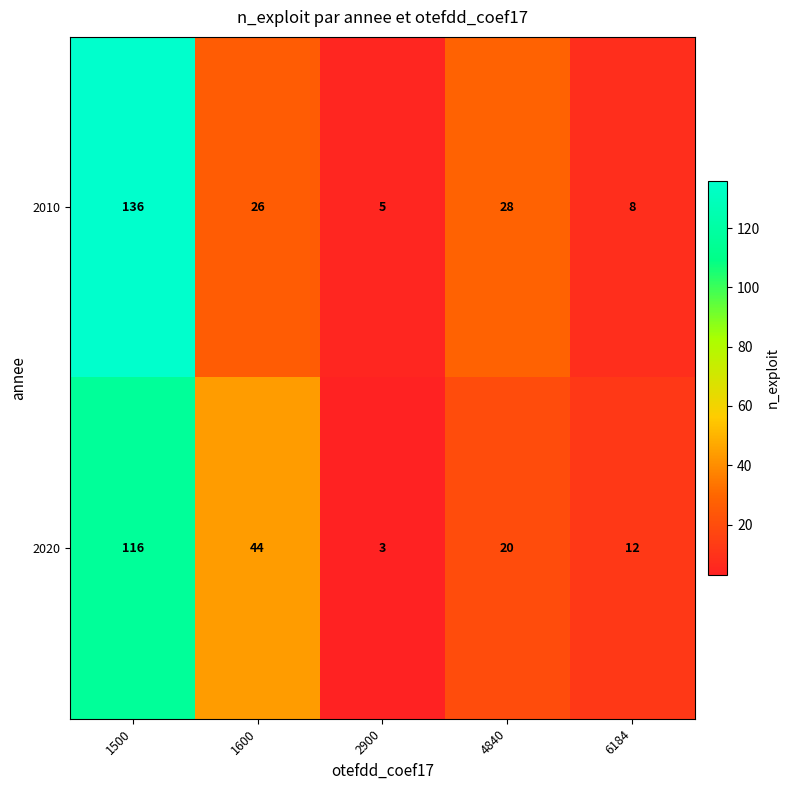

Reading left to right, what are all the values shown in this chart?

2010: 1500=136	1600=26	2900=5	4840=28	6184=8
2020: 1500=116	1600=44	2900=3	4840=20	6184=12